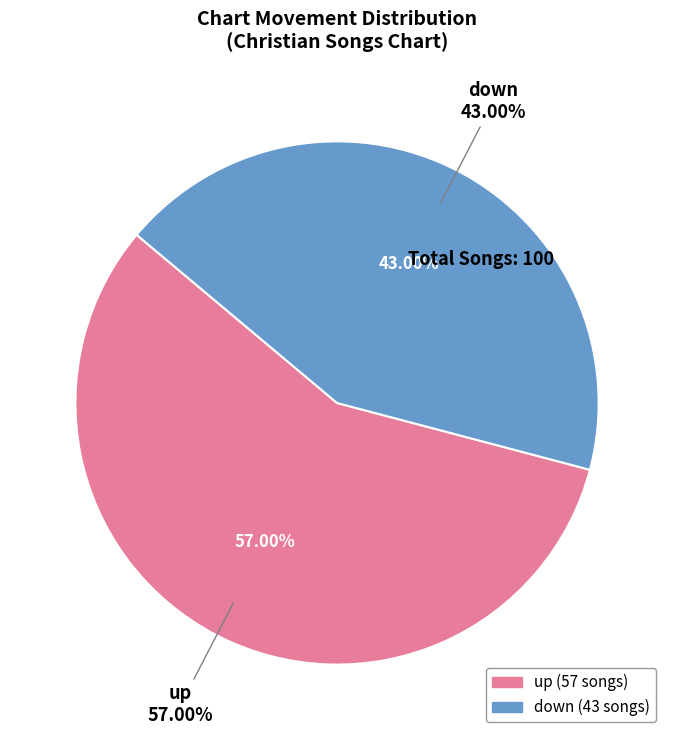

How many slices are in this pie chart?

2